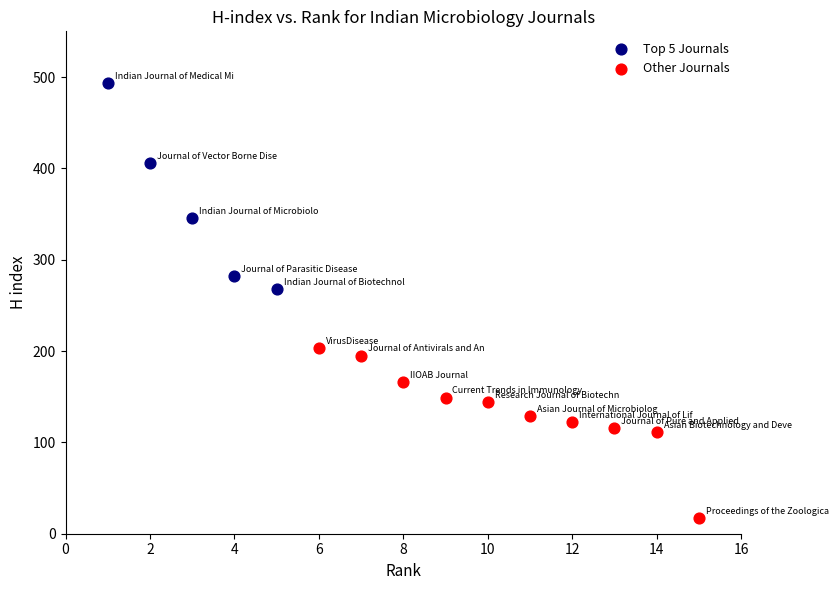

What are all the series names shown in the legend?

Top 5 Journals, Other Journals